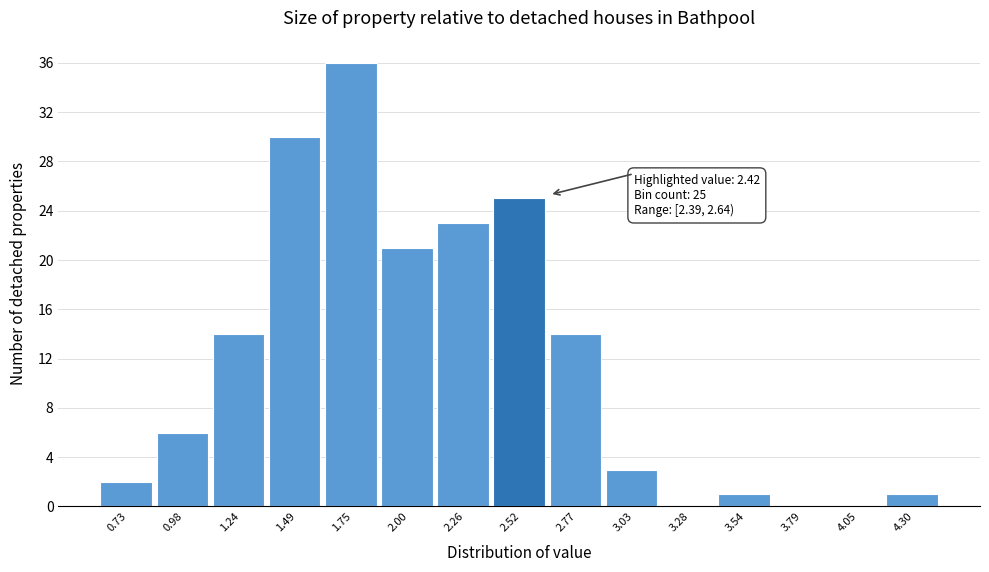

Which range on the x-axis has the tallest bar?

1.60 to 1.90